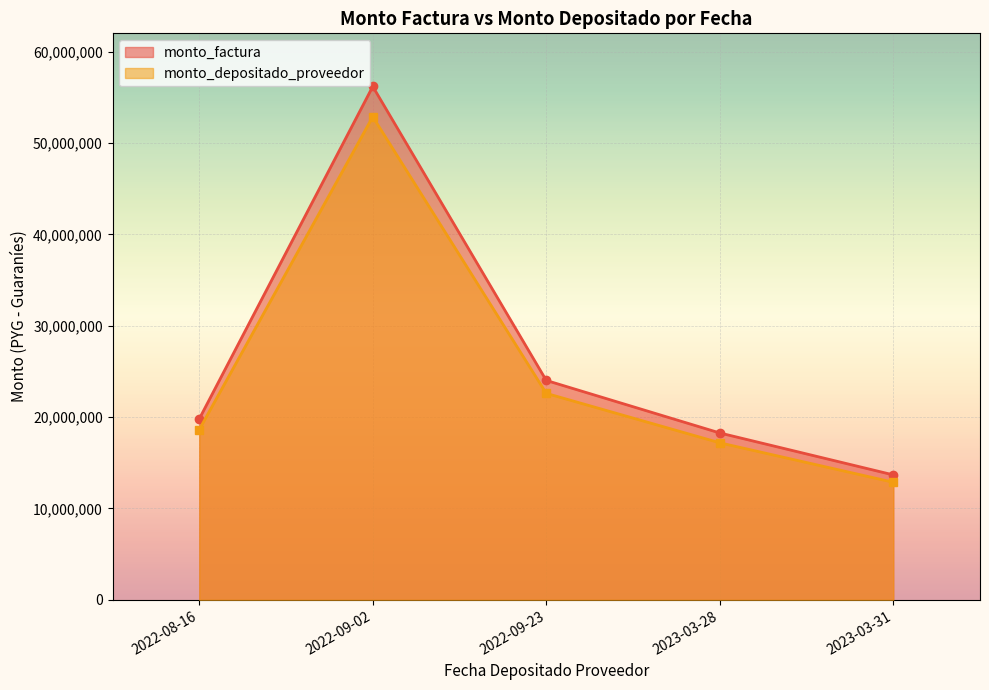

True or false: monto_depositado_proveedor and monto_factura intersect in this chart.

False